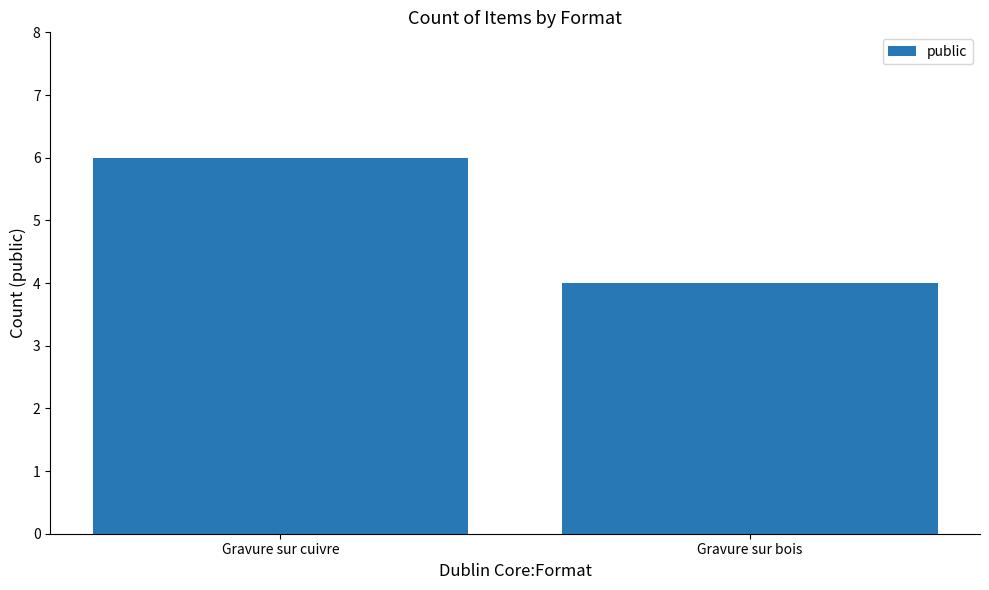

How many data points does each series have?

2